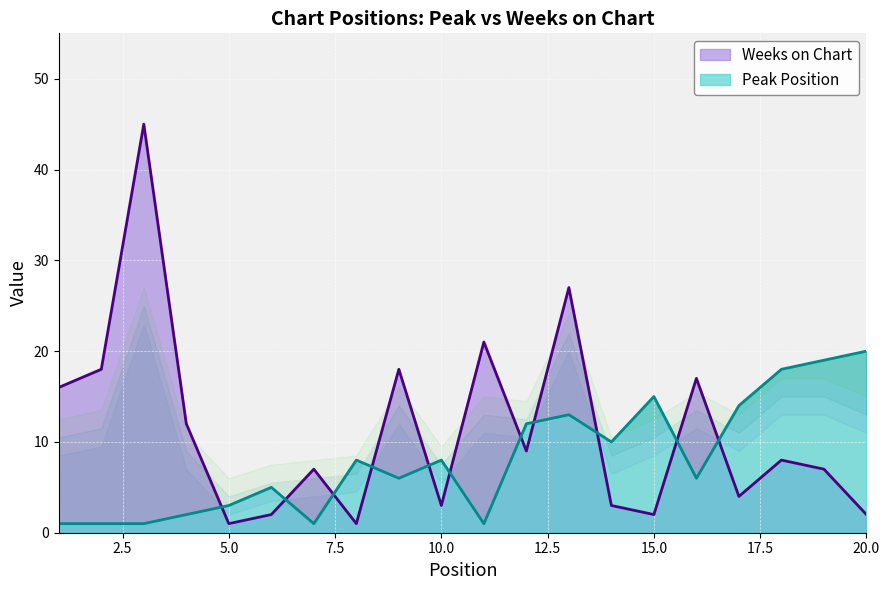

List the series in order of their peak value, lowest first.

Peak Position, Weeks on Chart